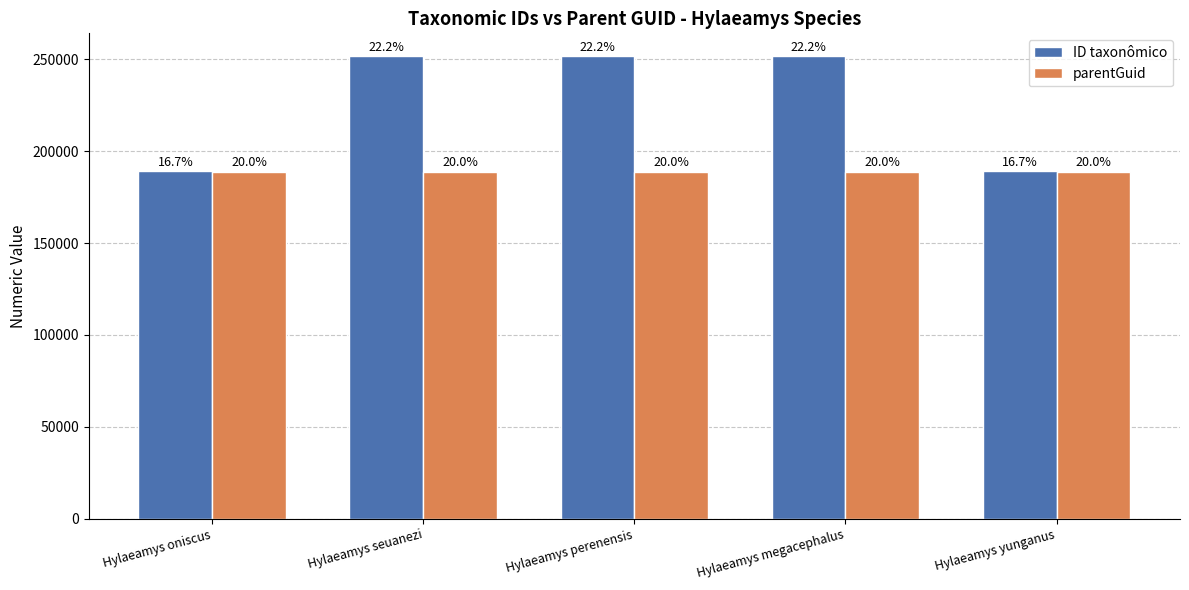

What is the value of the ID taxonômico bar at the 1st from the left?

189026